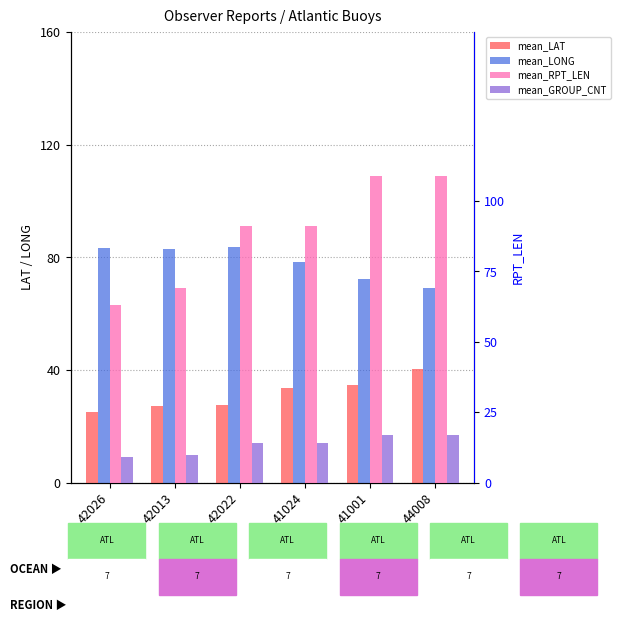

What is the difference between the highest and lowest values at 42026?

74.5